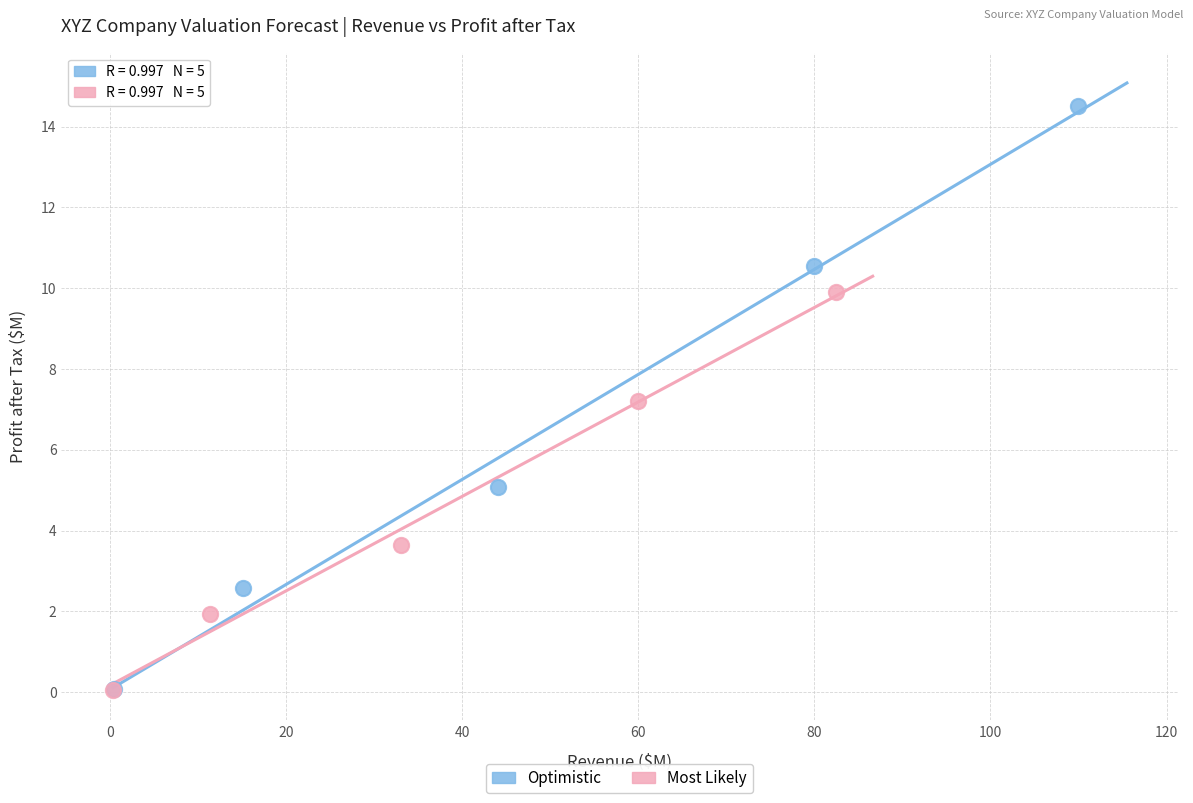

Which series reaches the maximum Y coordinate?

Optimistic